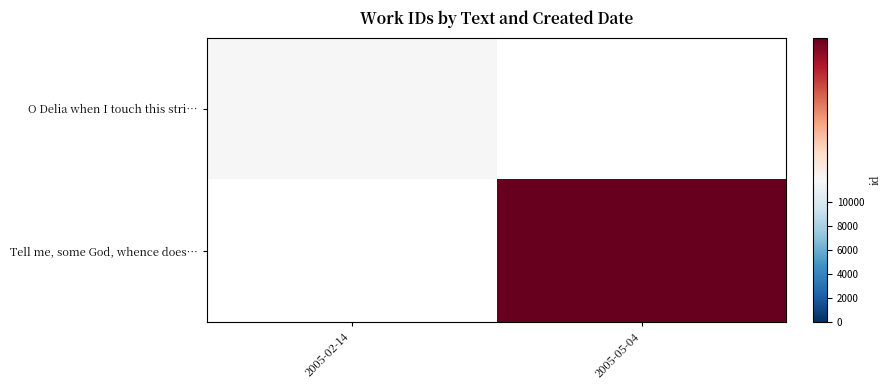

Which category has the lowest value in the Tell me, some God, whence does… series?

2005-02-14